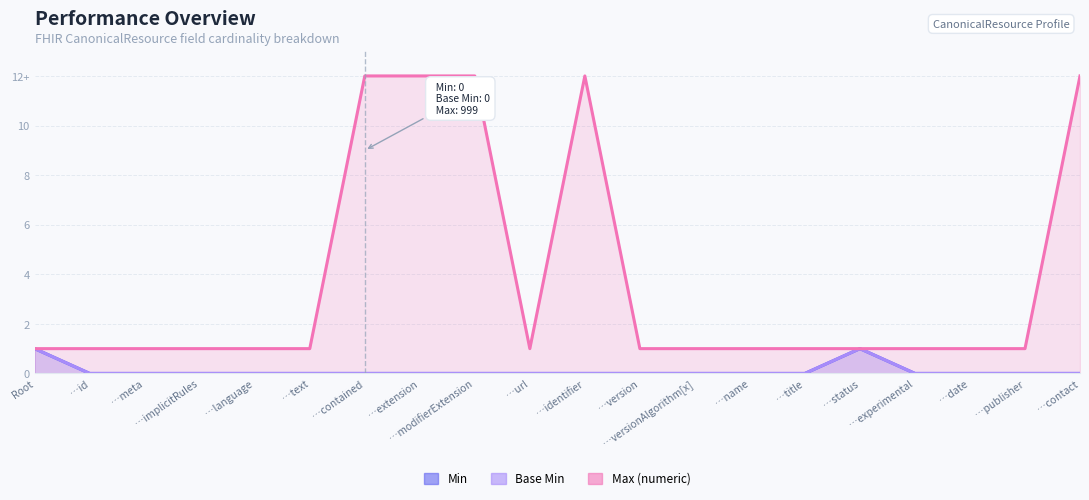

What is the total value across all series at …extension?

12